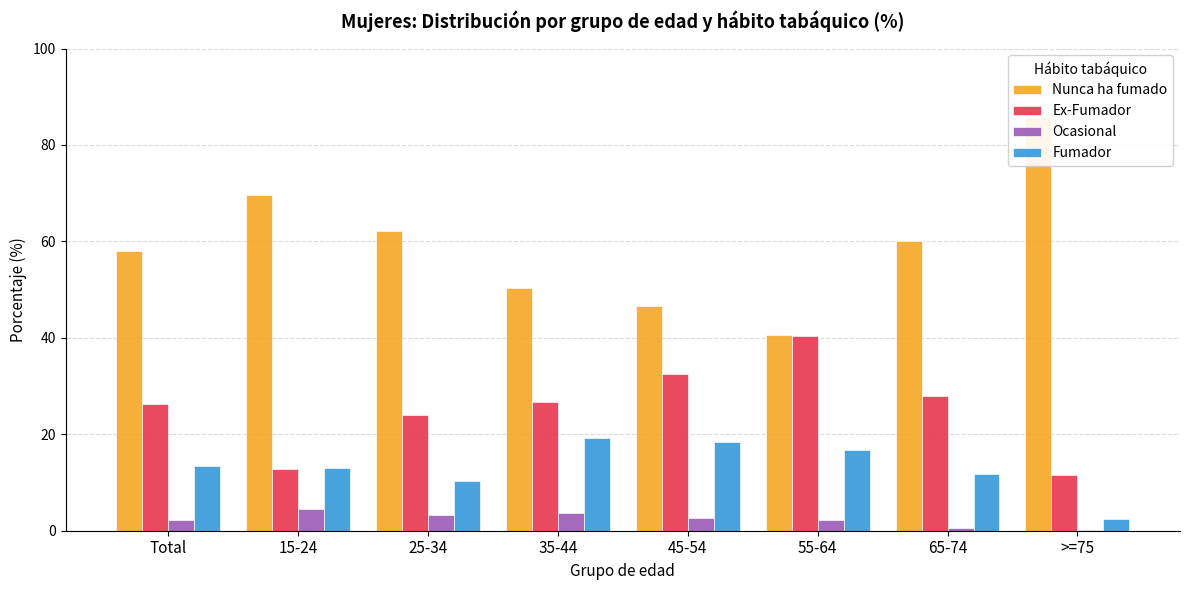

How many values in the Fumador series are below 13?

3